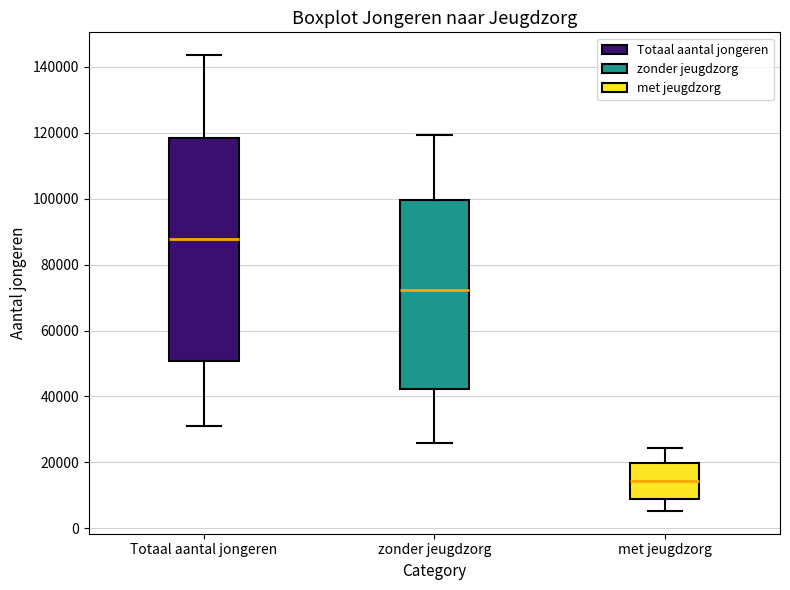

Reading left to right, read every box against the y-axis: the position of its median line, the range the box covers, and the ends of its whiskers. The values are not printed on the chart, so give them approximately, as read against the axis.

Totaal aantal jongeren: median 88000, box 50000 to 118000, whiskers 32000 to 144000
zonder jeugdzorg: median 72000, box 42000 to 100000, whiskers 26000 to 120000
met jeugdzorg: median 14000, box 8000 to 20000, whiskers 6000 to 24000